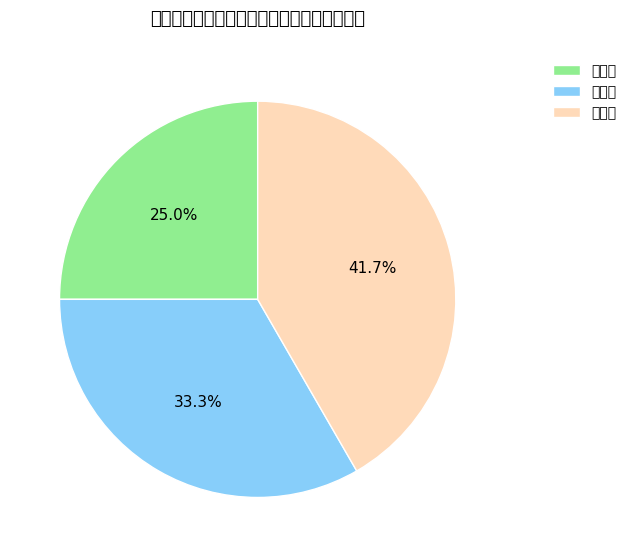

The 三星级 slice represents 28% of the pie. True or false?

False